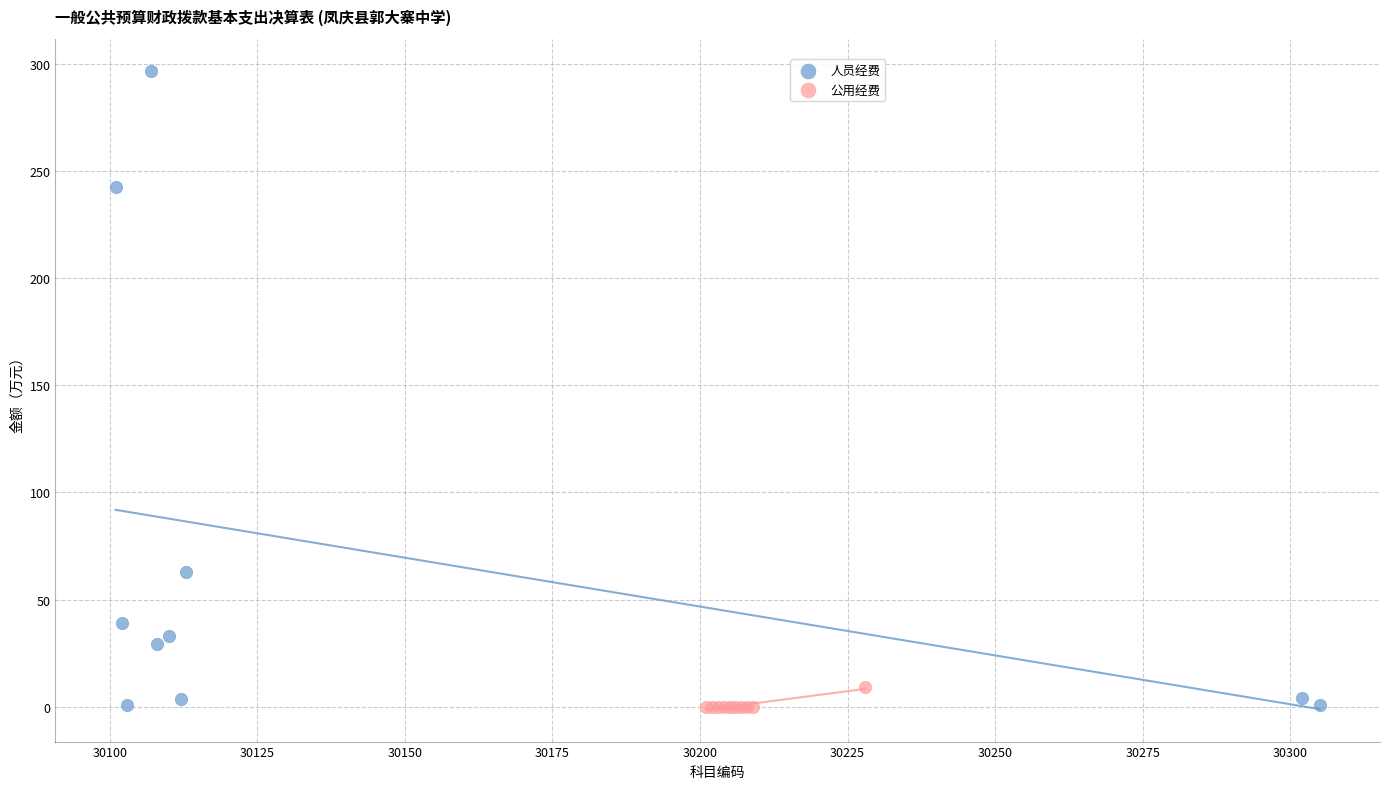

Which series has the widest spread of Y values?

人员经费